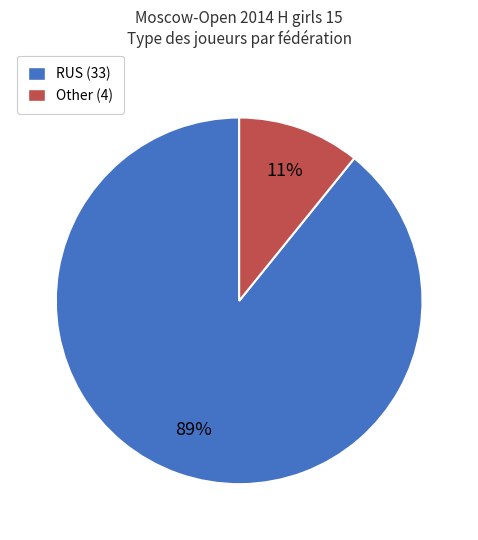

To the nearest percent, what is the combined percentage of Other and RUS?

100%